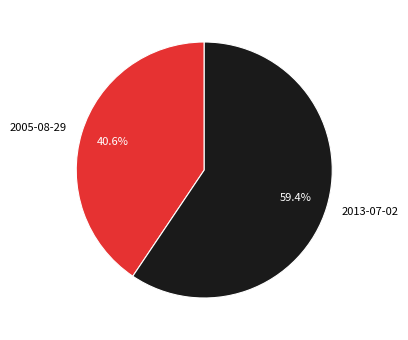

What is the smallest slice in the pie chart?

2005-08-29